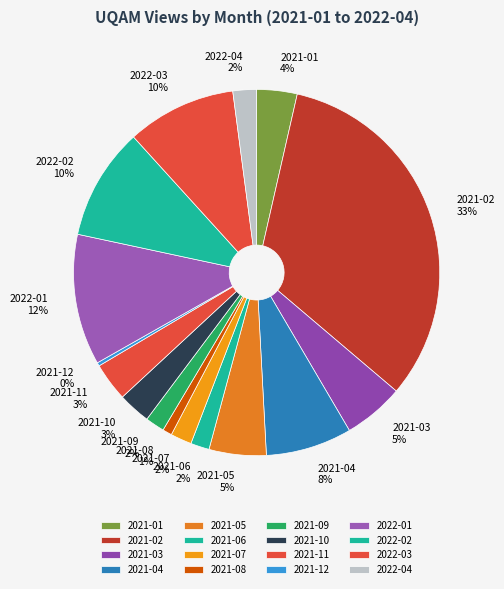

Count the number of slices in the pie.

16